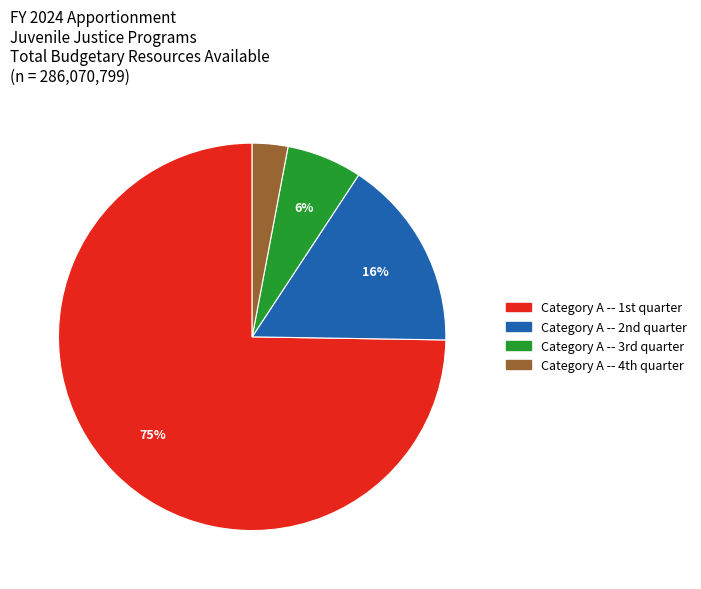

Count the number of slices in the pie.

4